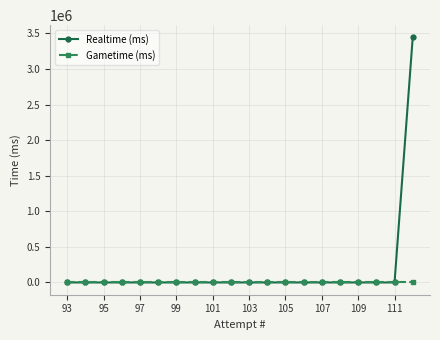

What is the maximum value for Realtime (ms)?

3443864